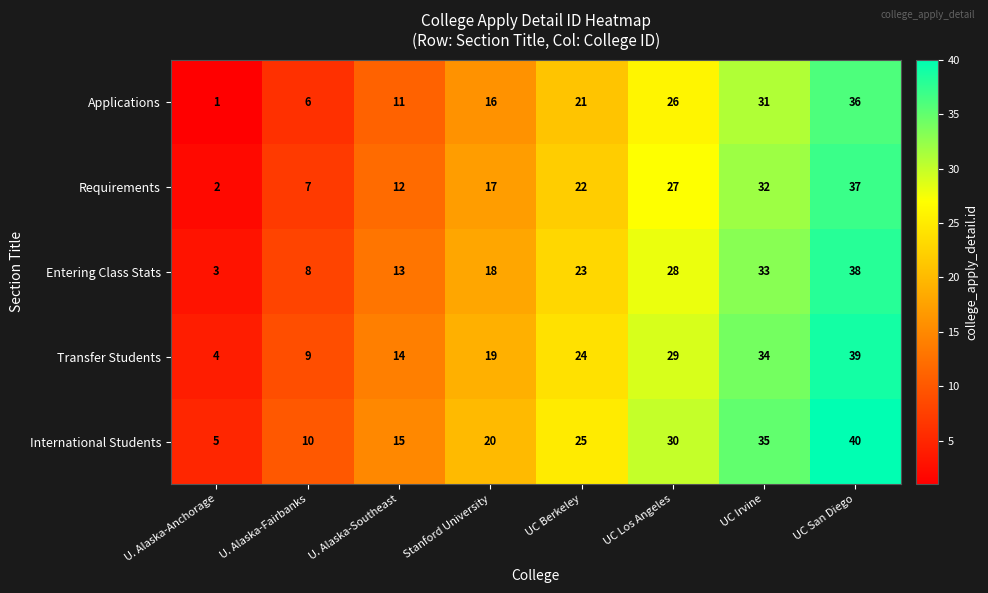

At which category does the chart reach its peak across all series?

UC San Diego